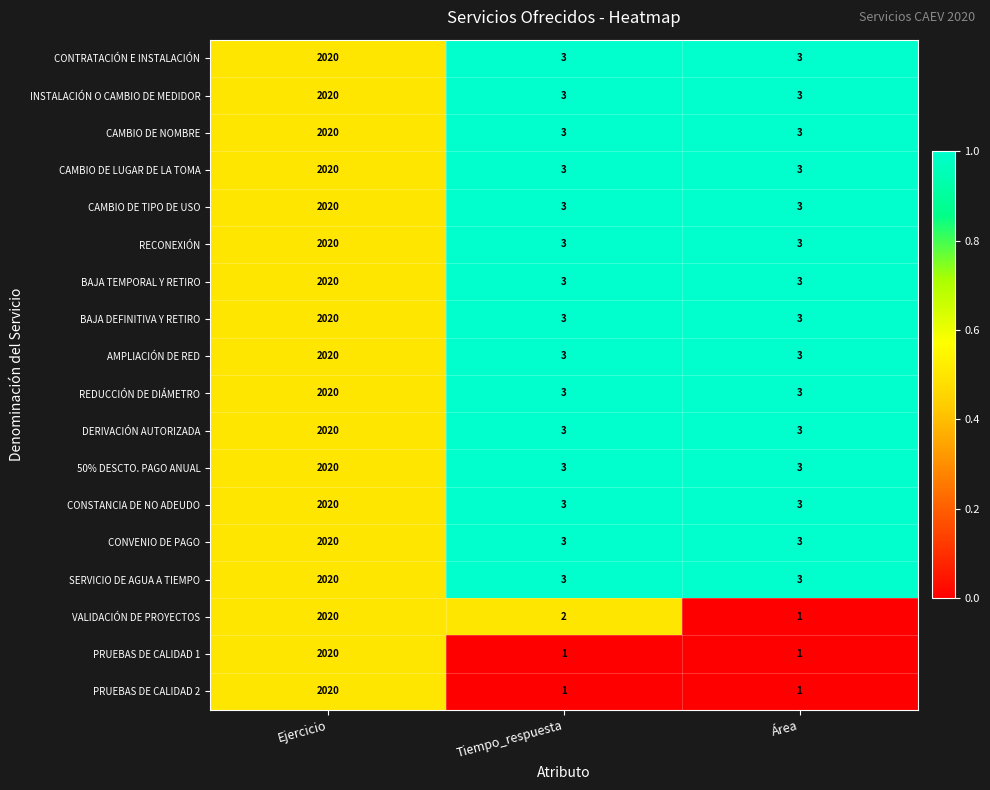

What is the difference between the CAMBIO DE NOMBRE values at Tiempo_respuesta and Ejercicio?

2017